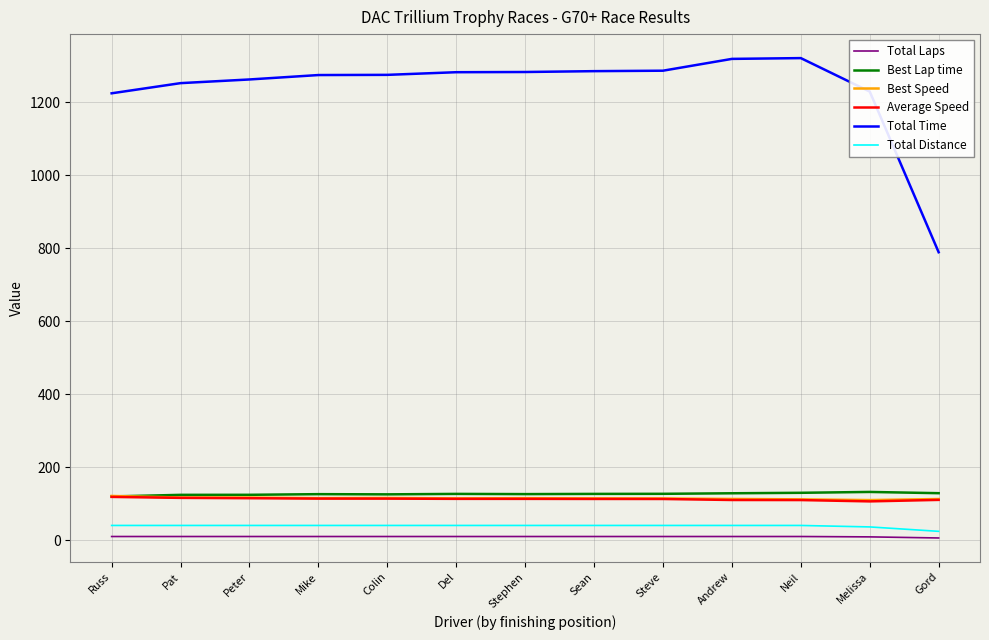

Is the value of Total Laps at Melissa greater than the value of Total Time at Russ?

No